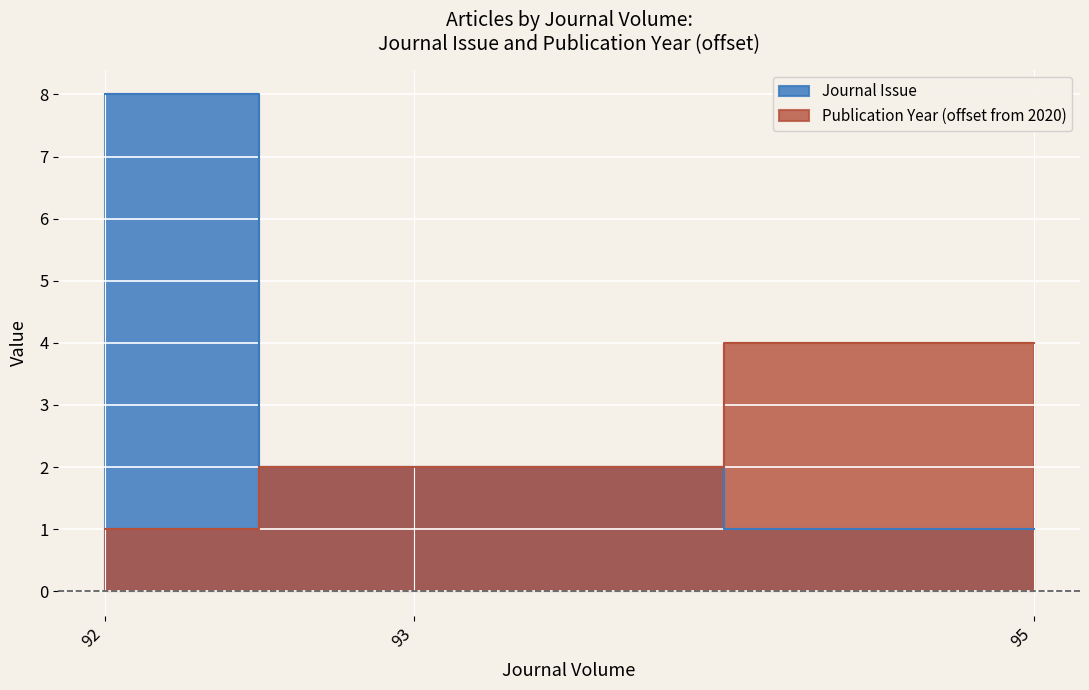

List the series in order of their peak value, lowest first.

Publication Year, Journal Issue